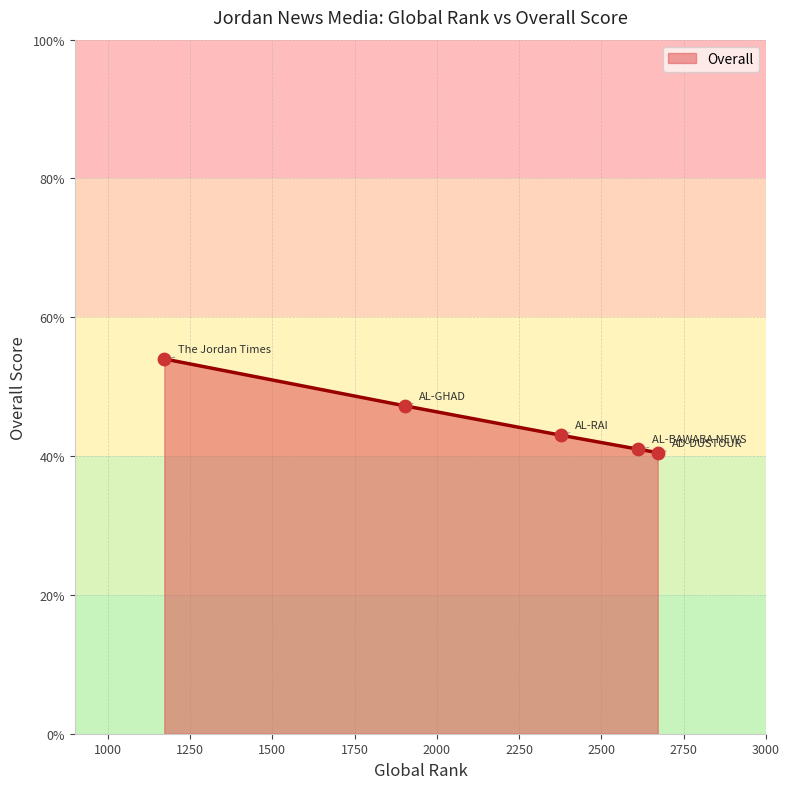

What is the maximum value shown in the chart?

54.0